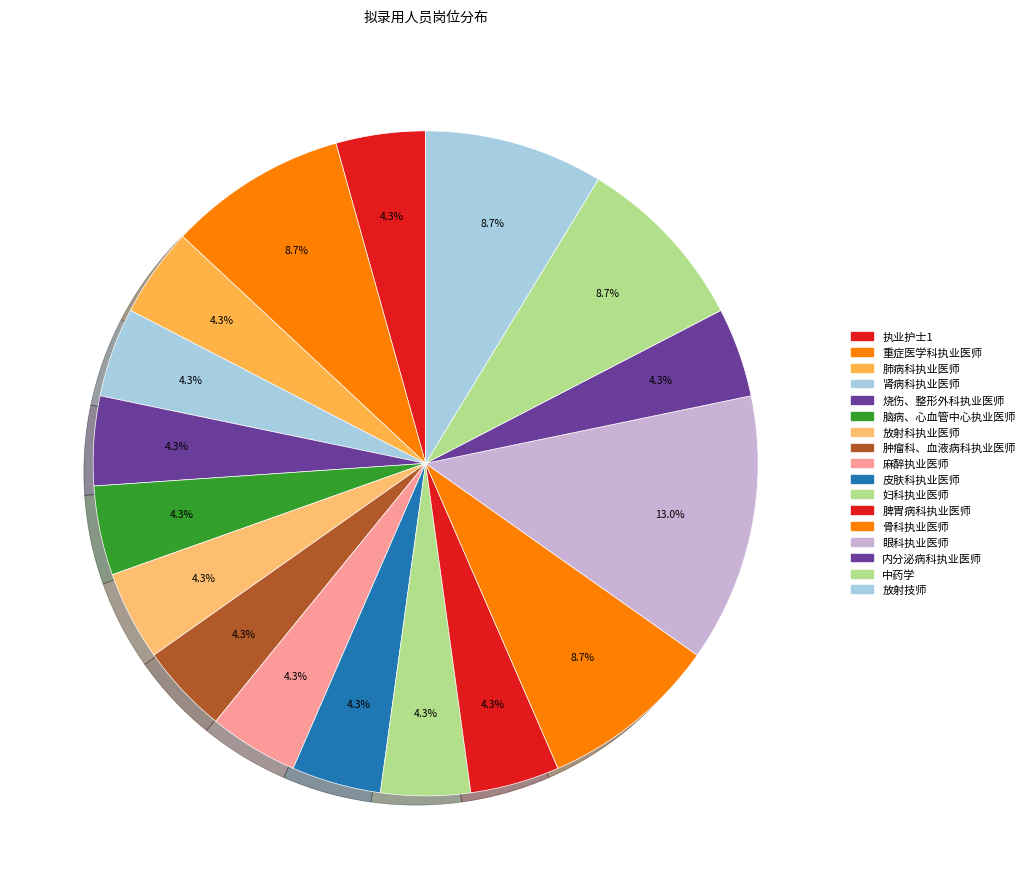

Is the sum of 脾胃病科执业医师 and 麻醉执业医师 greater than half?

No